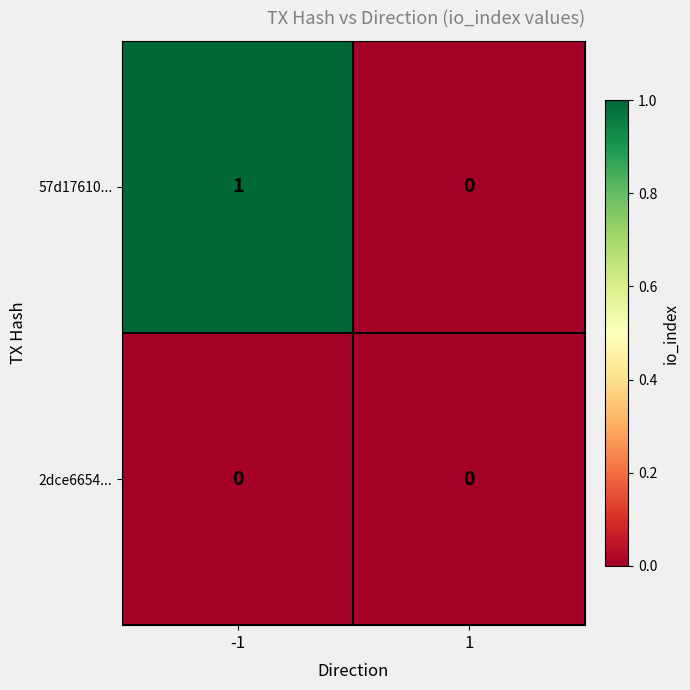

Reading left to right, transcribe all the data shown in this chart.

57d17610...: 1	0
2dce6654...: 0	0